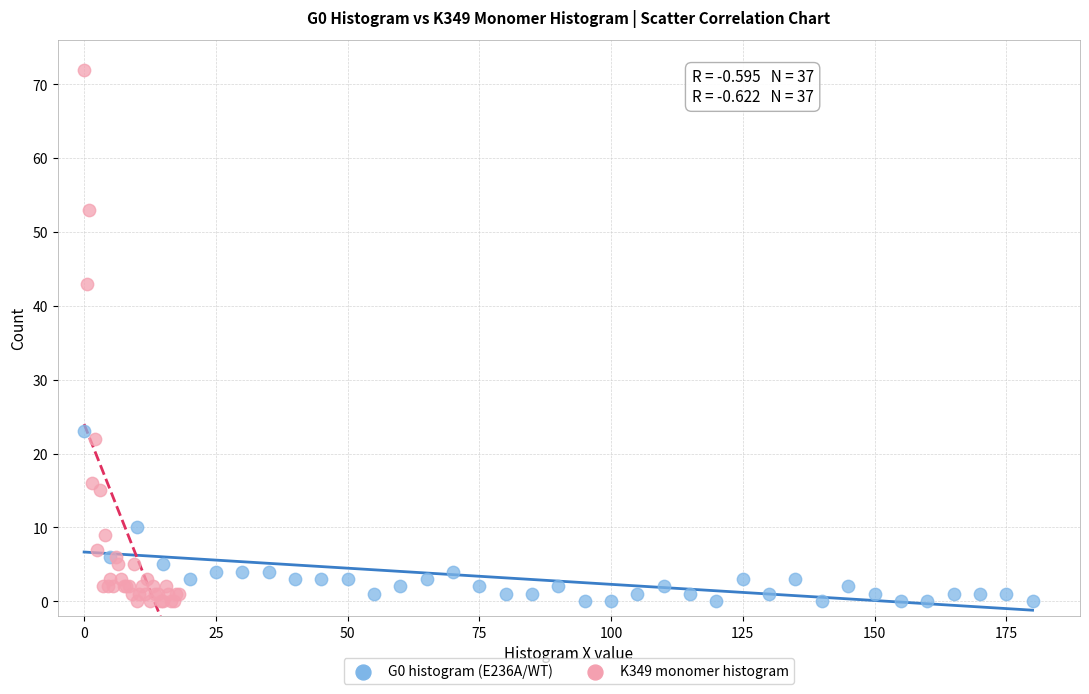

Which series contains the highest Y value?

K349 monomer histogram